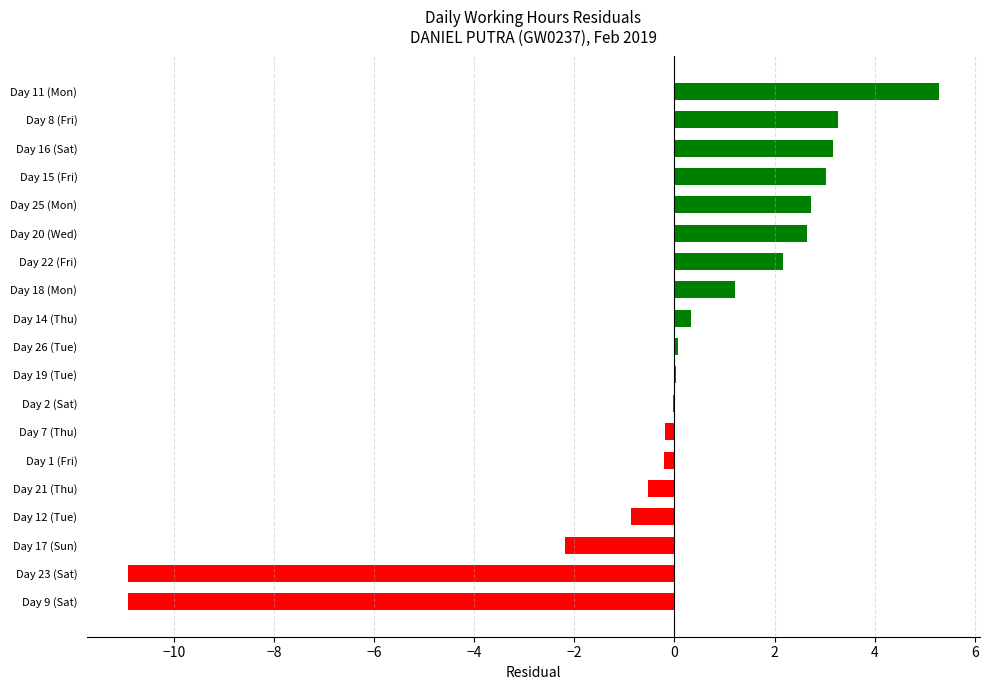

What is the sum of the values at Day 16 (Sat) and Day 11 (Mon)?

8.5